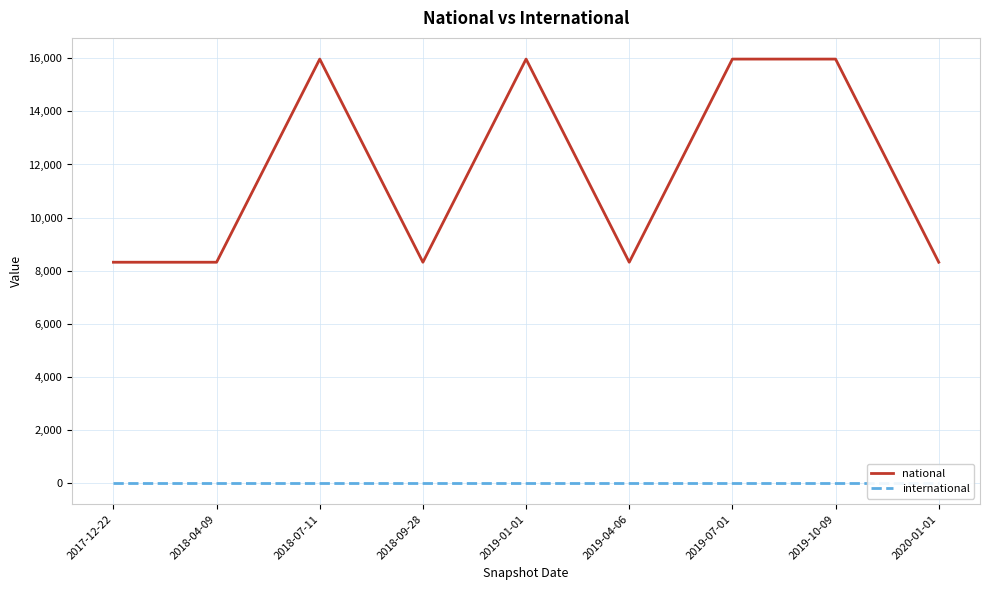

Count the number of categories in the chart.

9